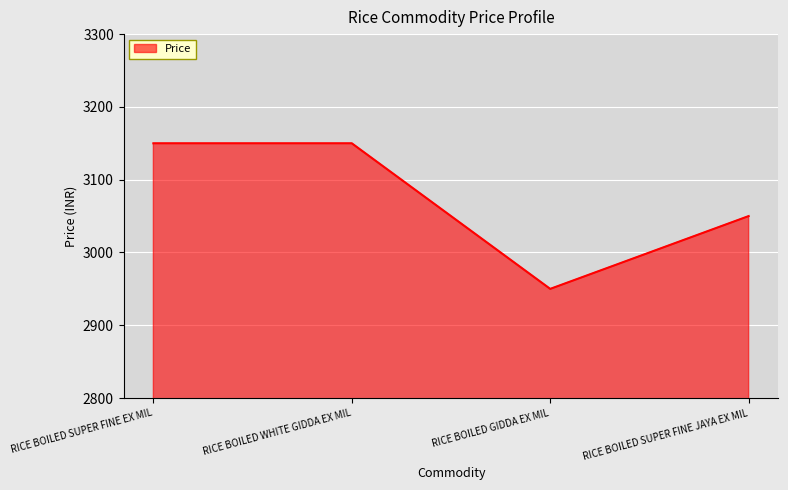

How many values are between 3050 and 3150?

3